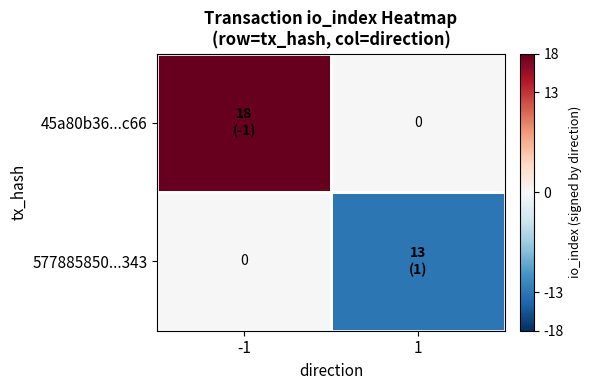

The value of 577885850...343 at -1 is 0. True or false?

True